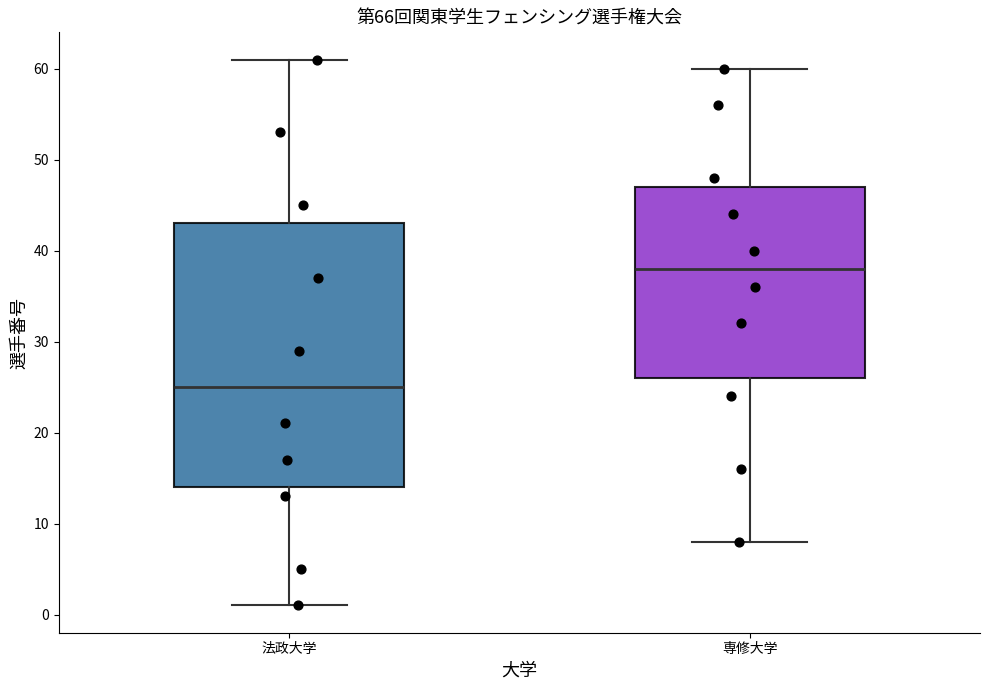

Reading left to right, read every box against the y-axis: the position of its median line, the range the box covers, and the ends of its whiskers. The values are not printed on the chart, so give them approximately, as read against the axis.

法政大学: median 25, box 14 to 43, whiskers 1 to 61
専修大学: median 38, box 26 to 47, whiskers 8 to 60